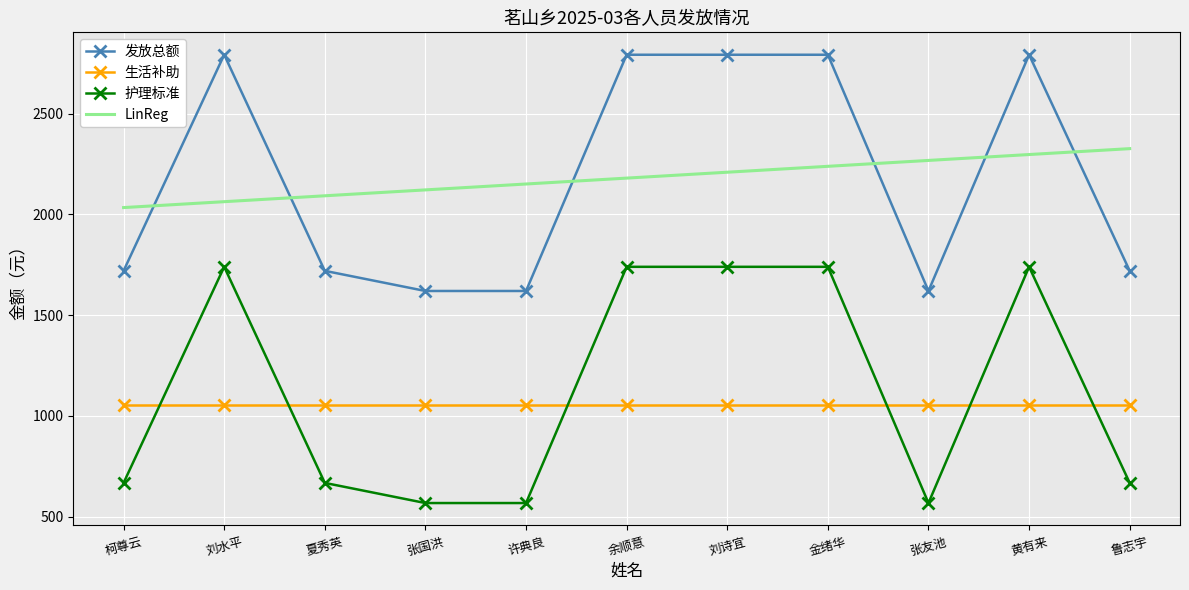

Count the number of categories in the chart.

11